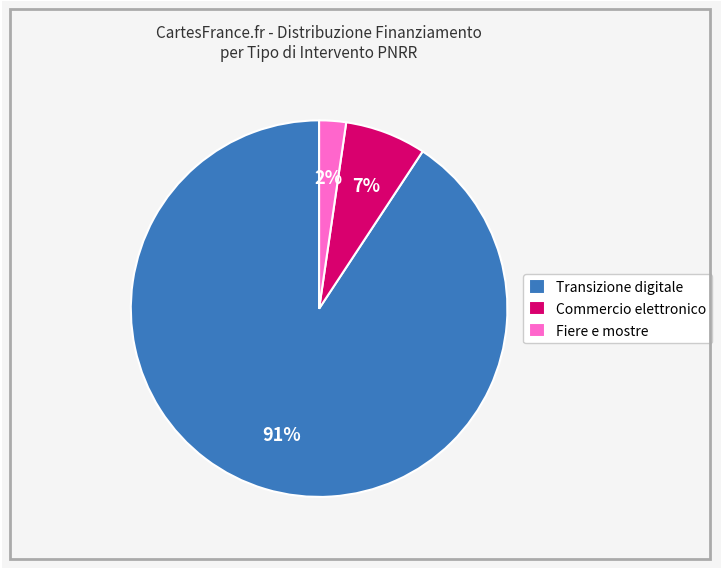

Does any single category account for the majority?

Yes